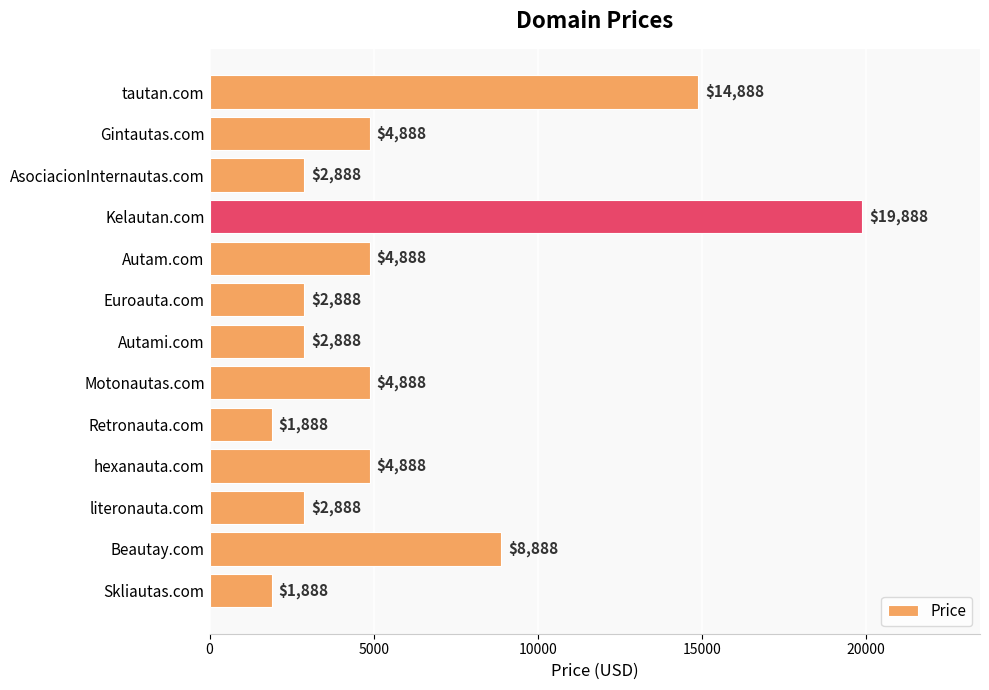

True or false: the data shows 6375 at tautan.com.

False